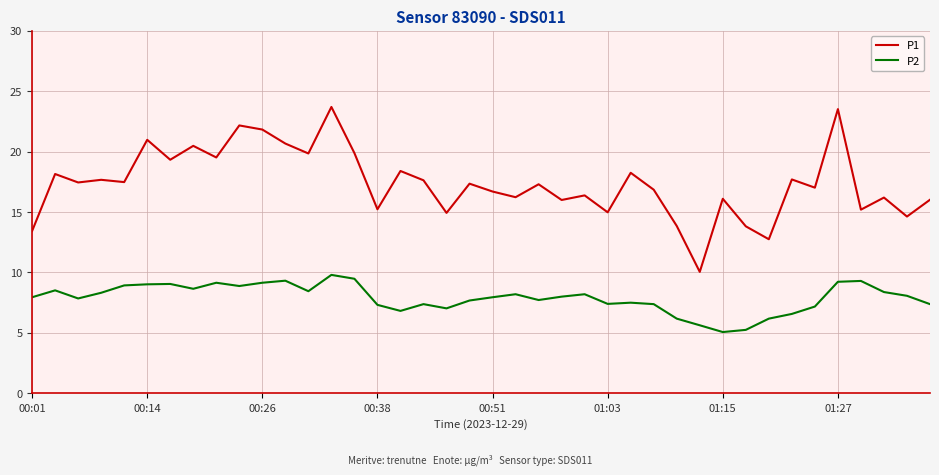

Does the chart have visible grid lines?

Yes